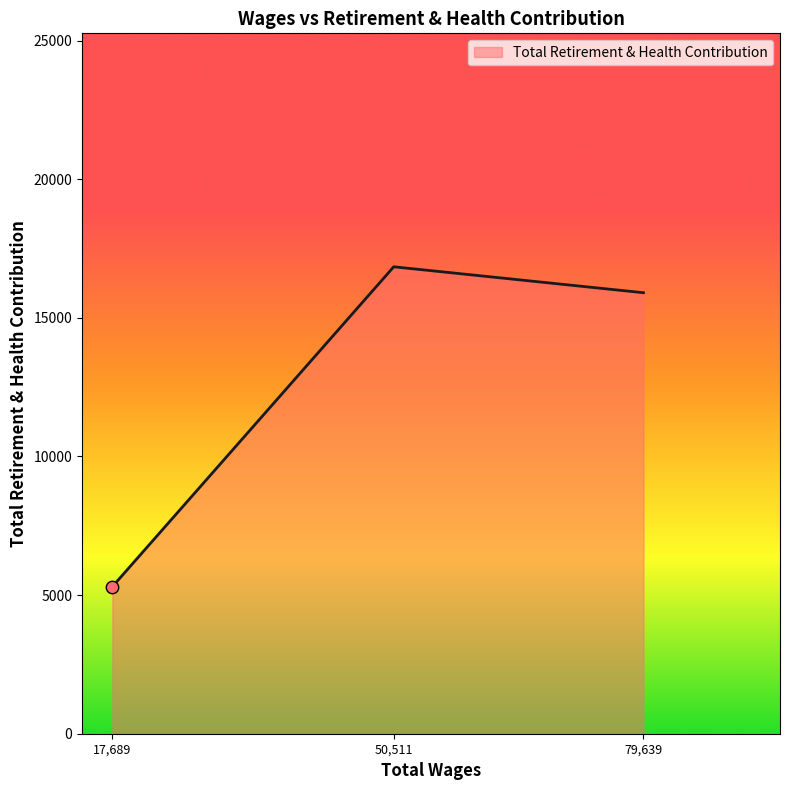

What is the change in value from 17,689 to 79,639?

+10602